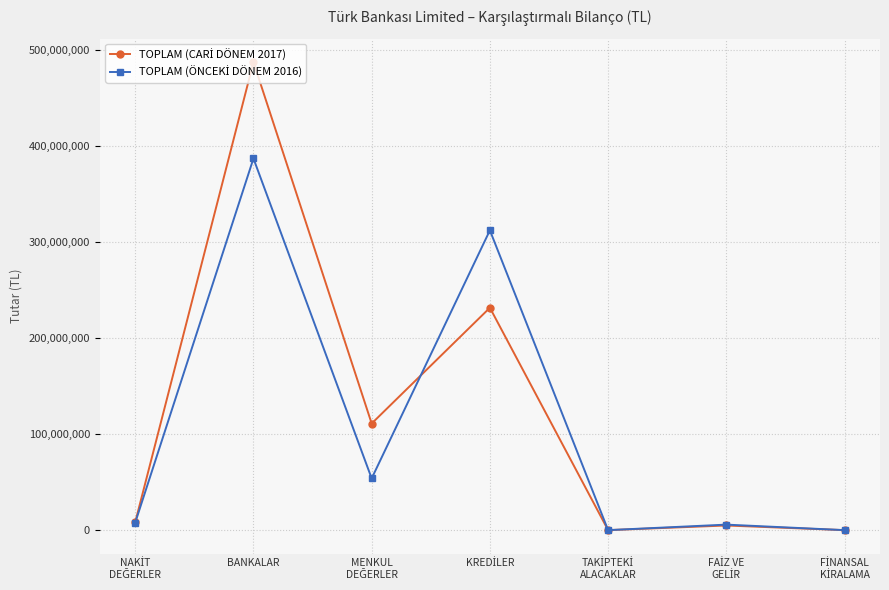

What is the maximum value shown in the chart?

487462225